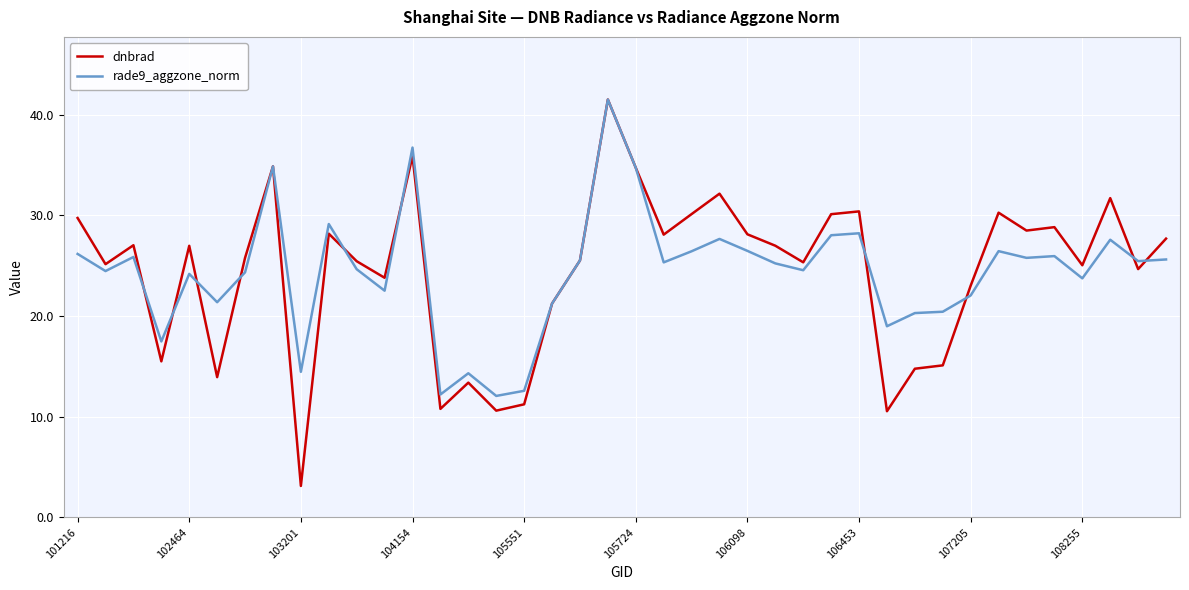

What is the maximum value for rade9_aggzone_norm?

41.5